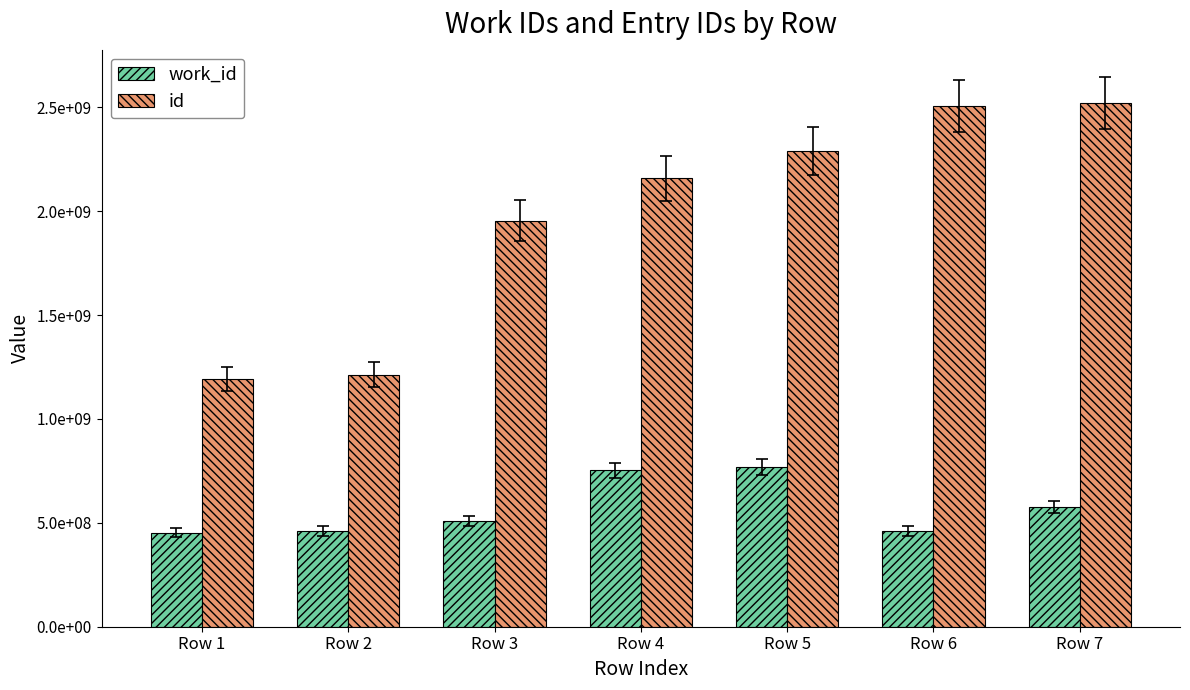

At which category is the sum across all series the highest?

Row 7